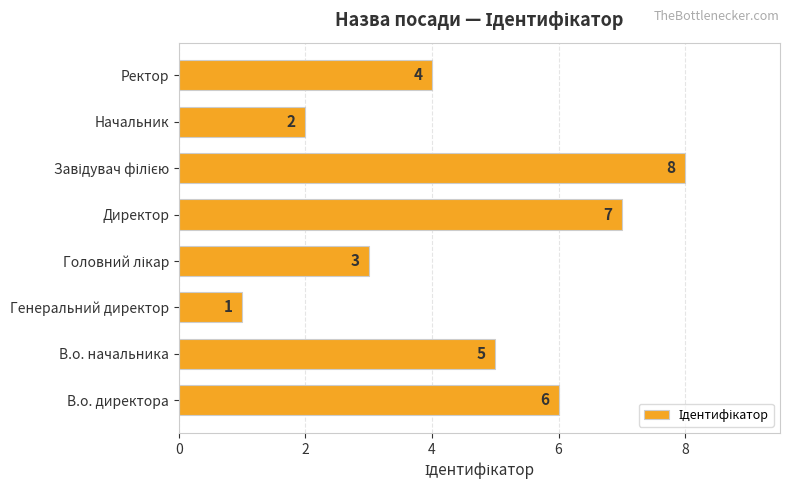

Reading bottom to top, list all the values displayed in this chart.

6	5	1	3	7	8	2	4